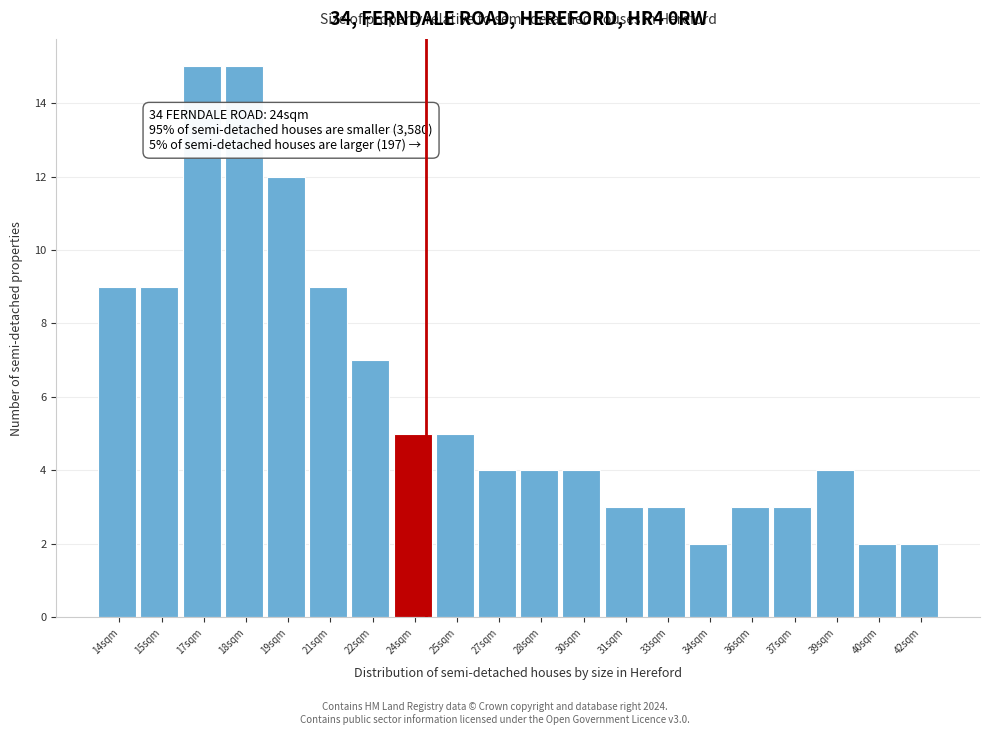

Reading left to right, transcribe all the data shown in this chart.

9	9	15	15	12	9	7	5	5	4	4	4	3	3	2	3	3	4	2	2